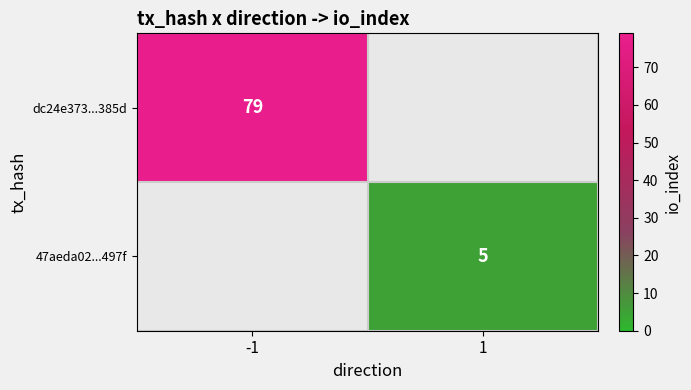

True or false: dc24e373...385d has a value of 79 at -1.

True